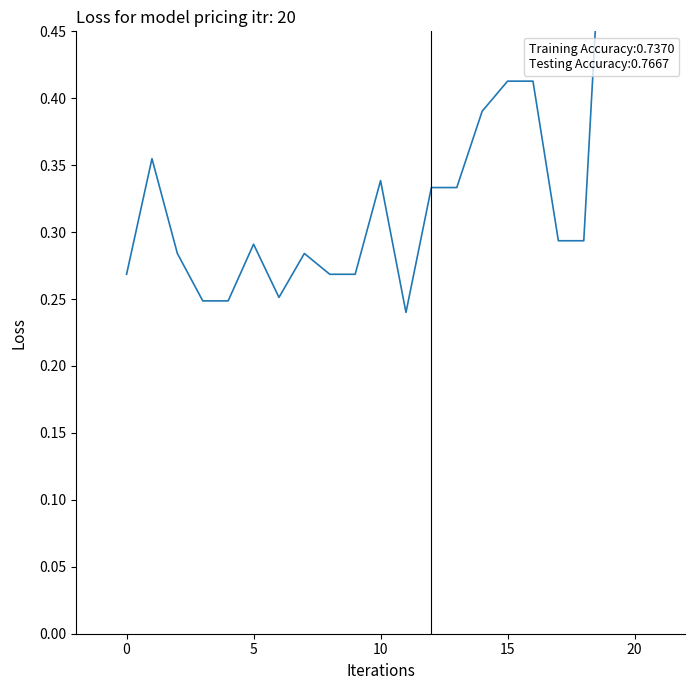

True or false: the data has more than 0 interior local peaks.

True